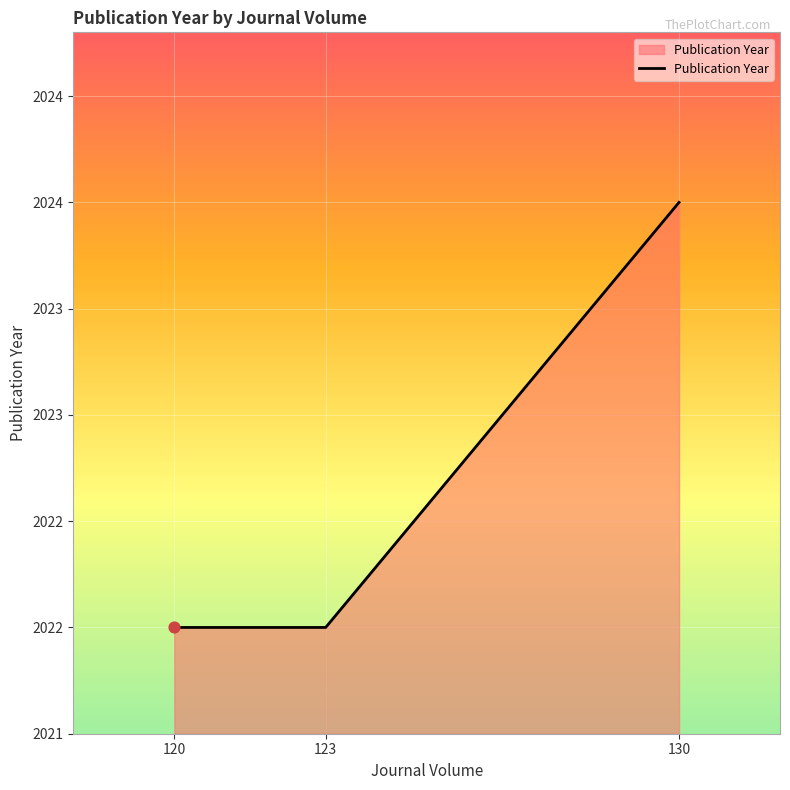

Does the chart have visible grid lines?

Yes